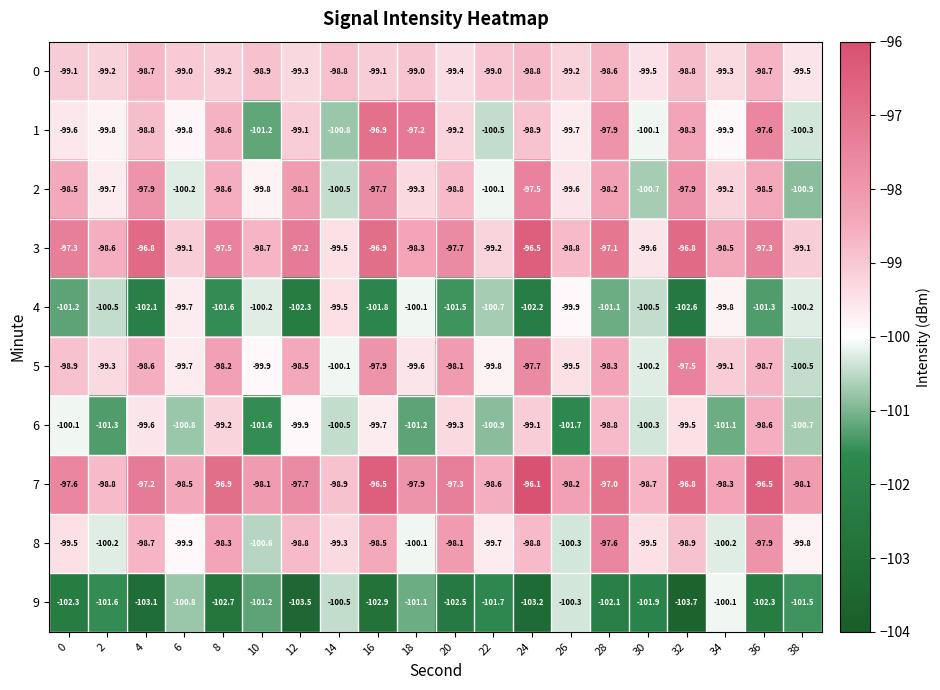

What is the maximum value shown in the chart?

-96.1